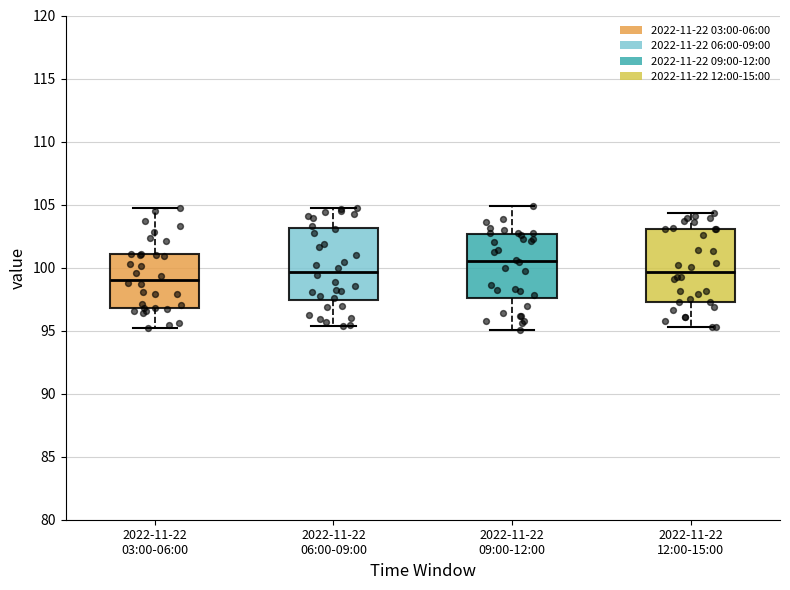

Reading left to right, transcribe this box plot: for each box, give where its median line is, the range the box spans, and where its two whiskers end, as read against the y-axis. The values are not printed on the chart, so give them approximately, as read against the axis.

2022-11-22 03:00-06:00: median 99.0, box 97.0 to 101.0, whiskers 95.0 to 104.5
2022-11-22 06:00-09:00: median 99.5, box 97.5 to 103.0, whiskers 95.5 to 104.5
2022-11-22 09:00-12:00: median 100.5, box 97.5 to 102.5, whiskers 95.0 to 105.0
2022-11-22 12:00-15:00: median 99.5, box 97.5 to 103.0, whiskers 95.5 to 104.5